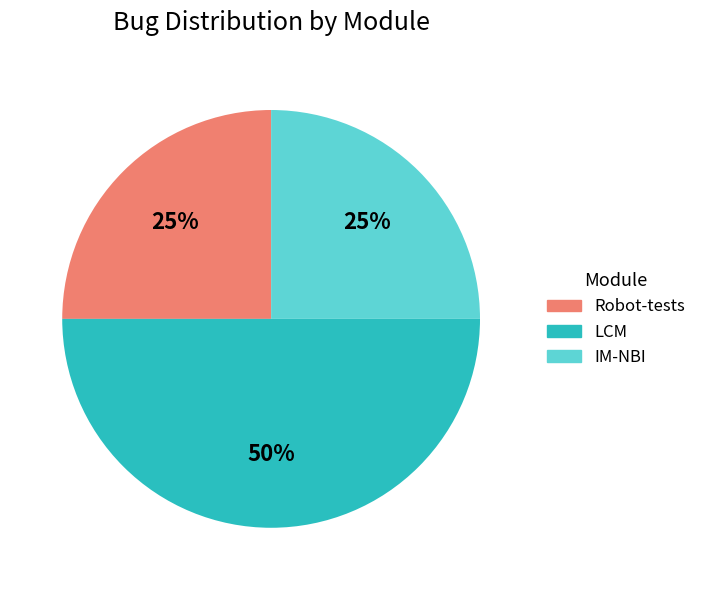

How many slices are in this pie chart?

3